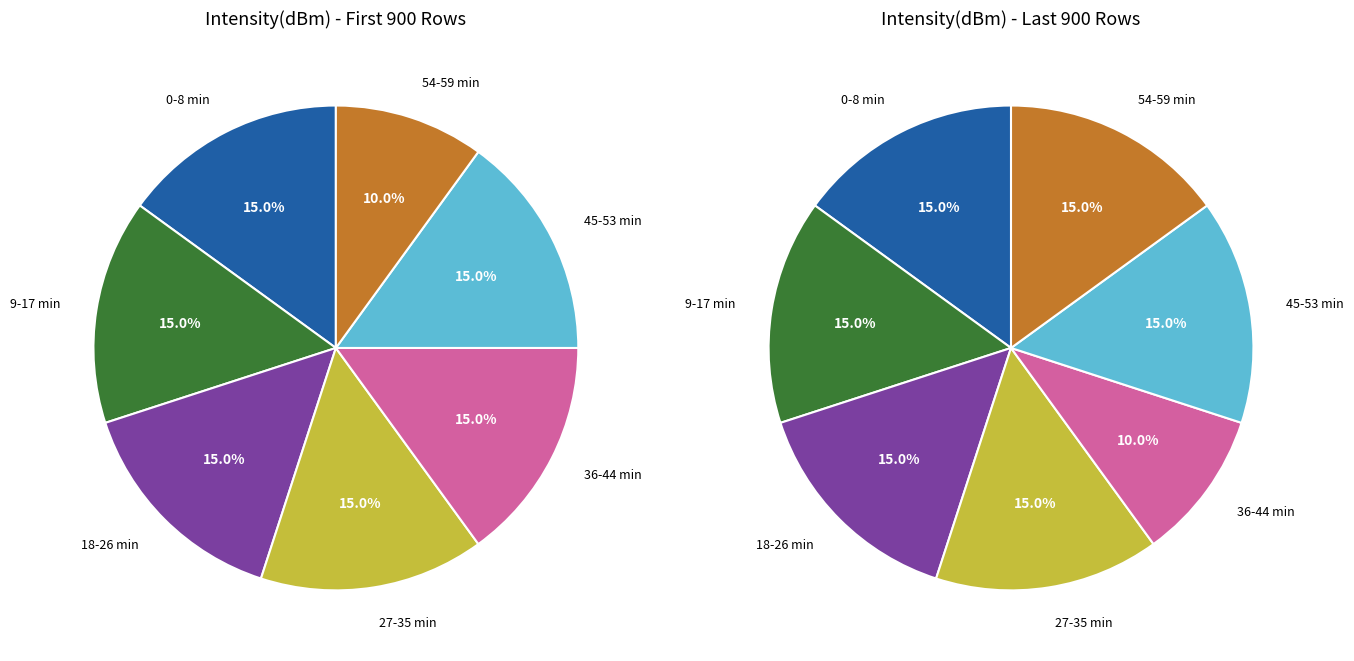

How many segments does this pie chart have?

7